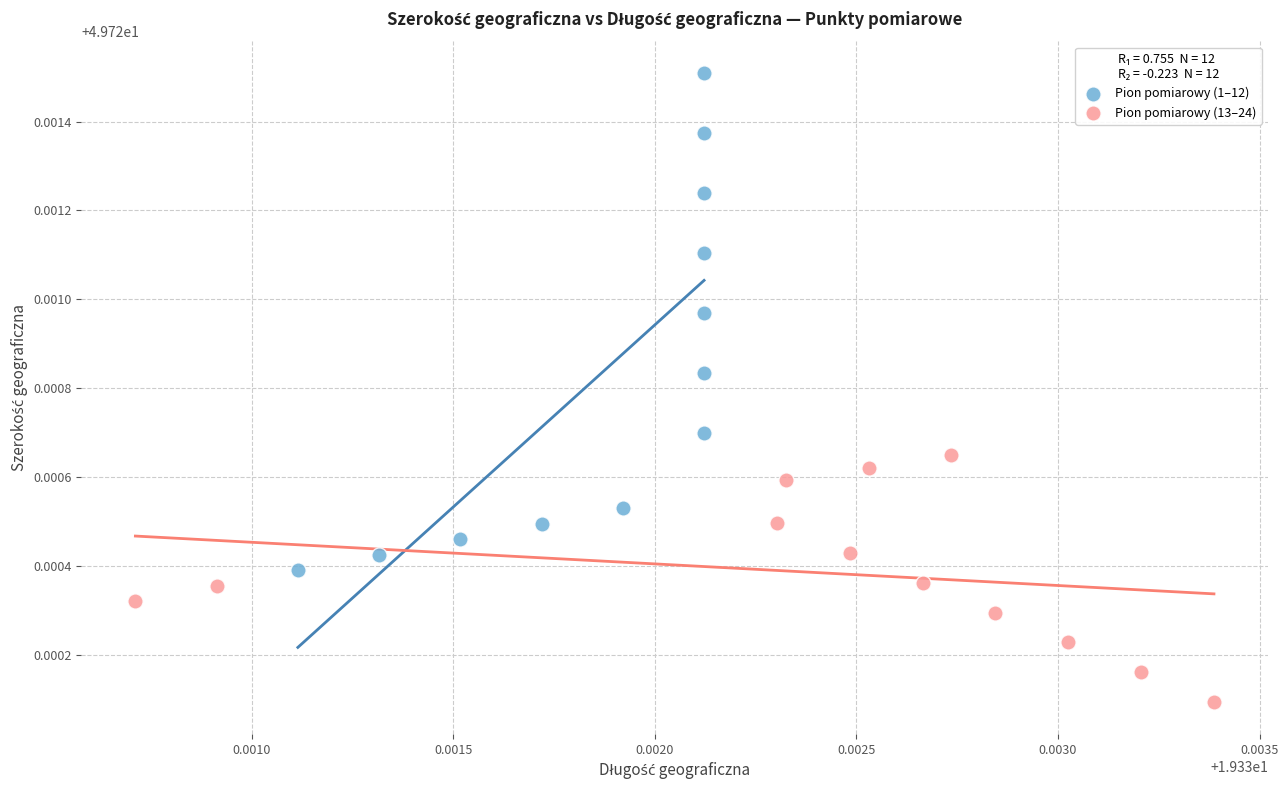

Which series reaches the minimum Y coordinate?

Pion pomiarowy (13–24)